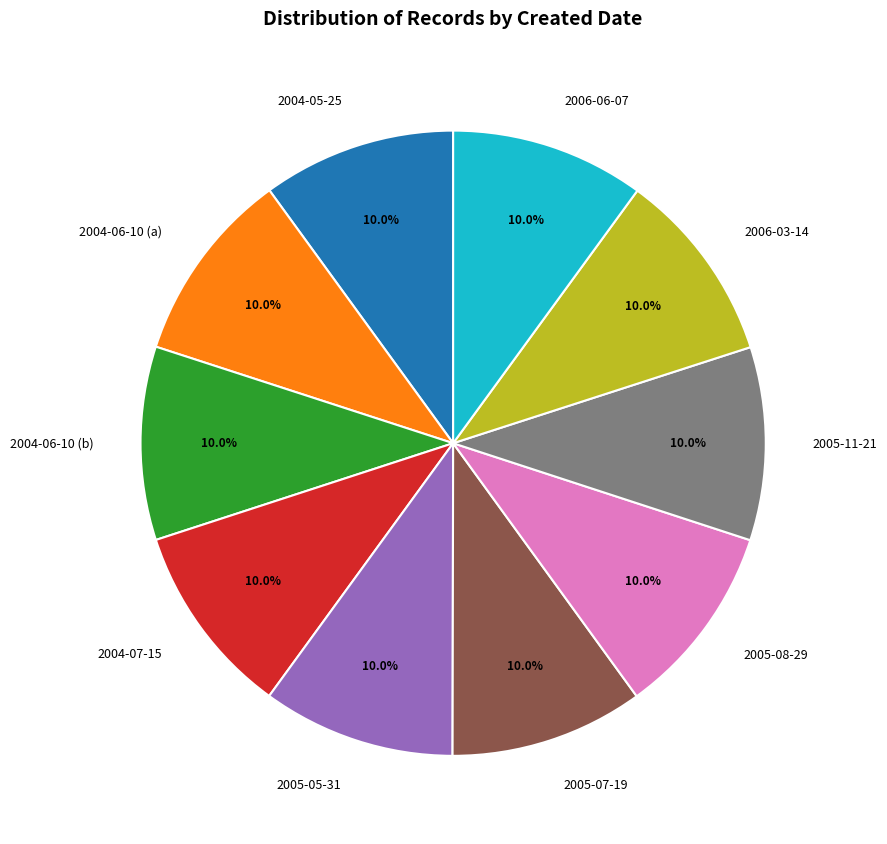

Is the sum of 2006-03-14 and 2004-05-25 greater than half?

No